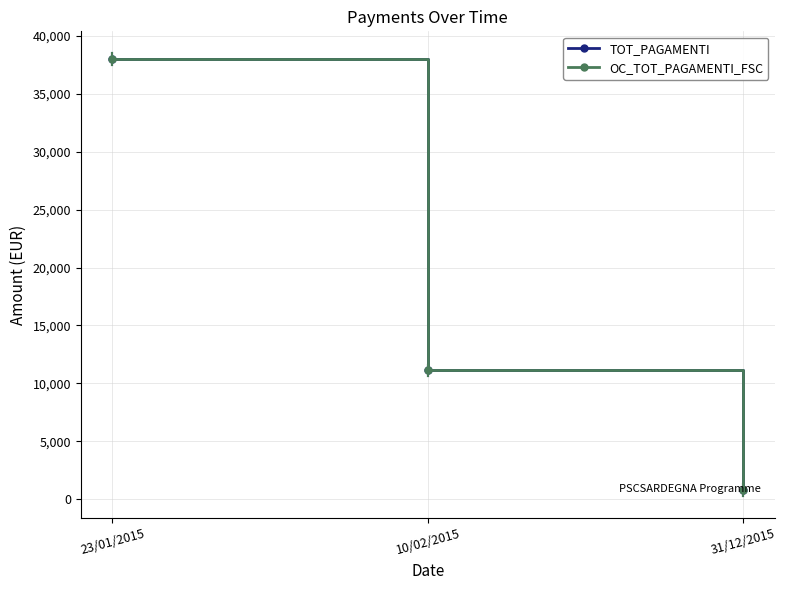

What is the approximate value of TOT_PAGAMENTI at 31/12/2015?

759.1